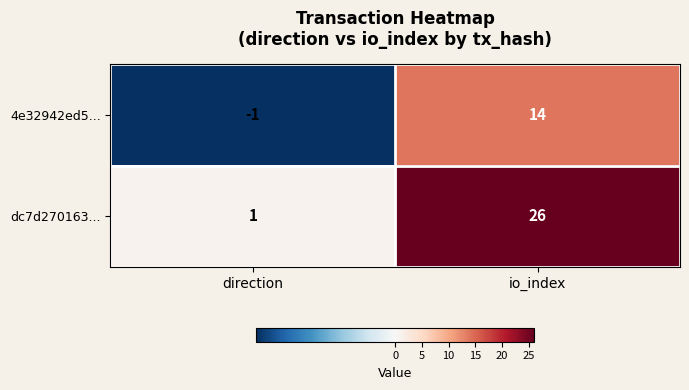

True or false: 4e32942ed5... has a value of -1 at direction.

True